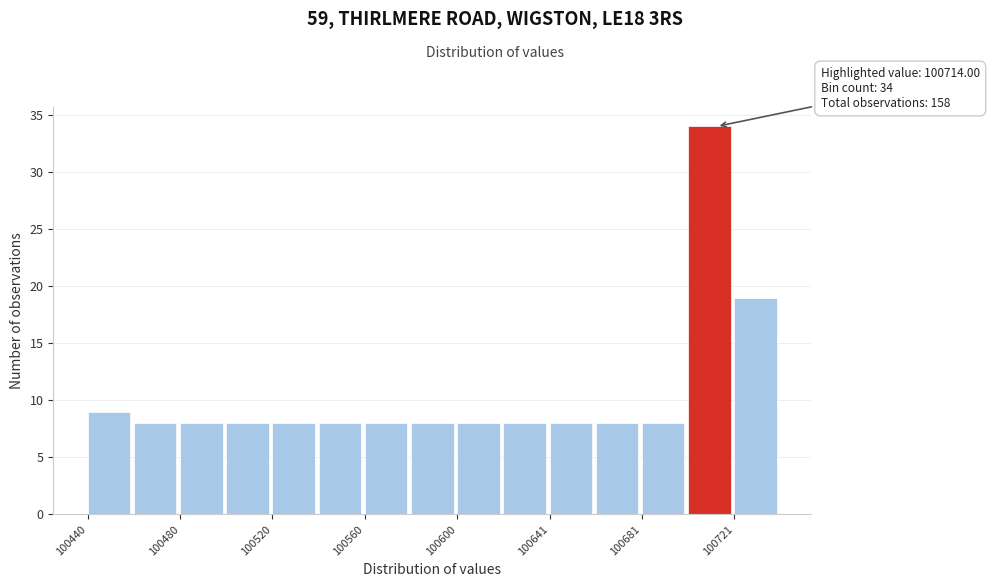

Which range on the x-axis has the tallest bar?

100700 to 100720